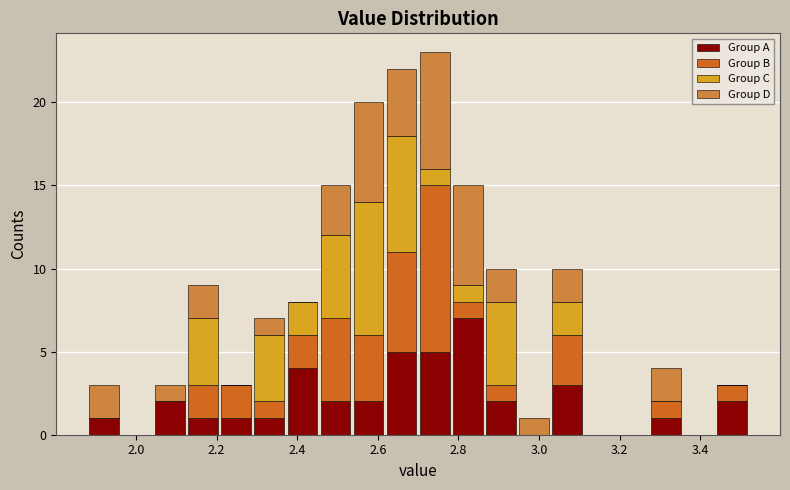

Which range on the x-axis has the tallest stacked bar (by total height)?

2.700 to 2.782